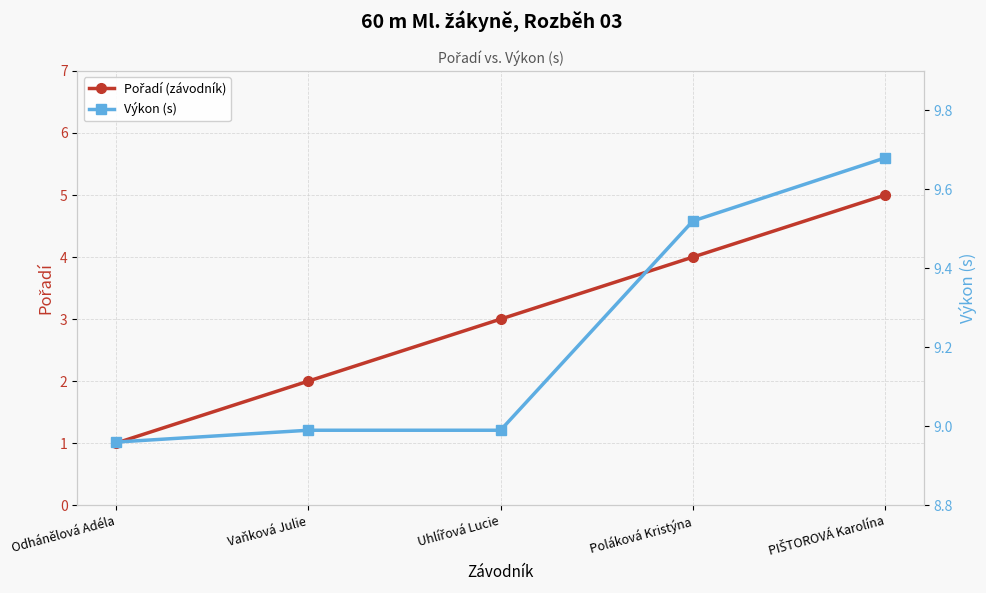

Is the value of Pořadí (závodník) at Vaňková Julie greater than the value of Výkon (s) at Uhlířová Lucie?

No